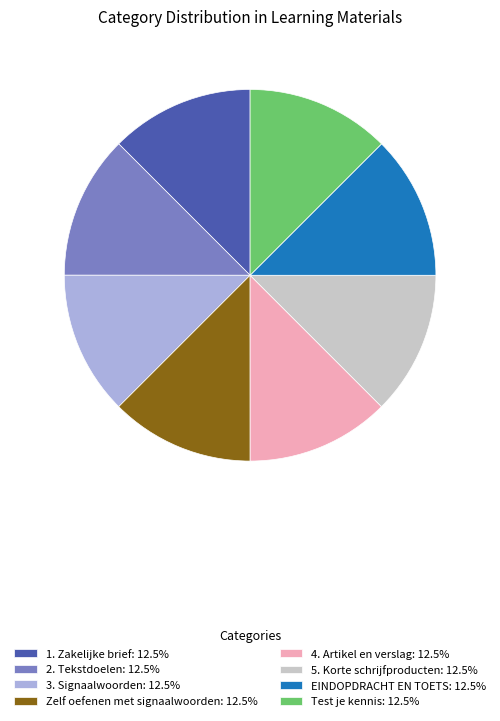

Is it true that 2. Tekstdoelen is 12% of the pie?

True